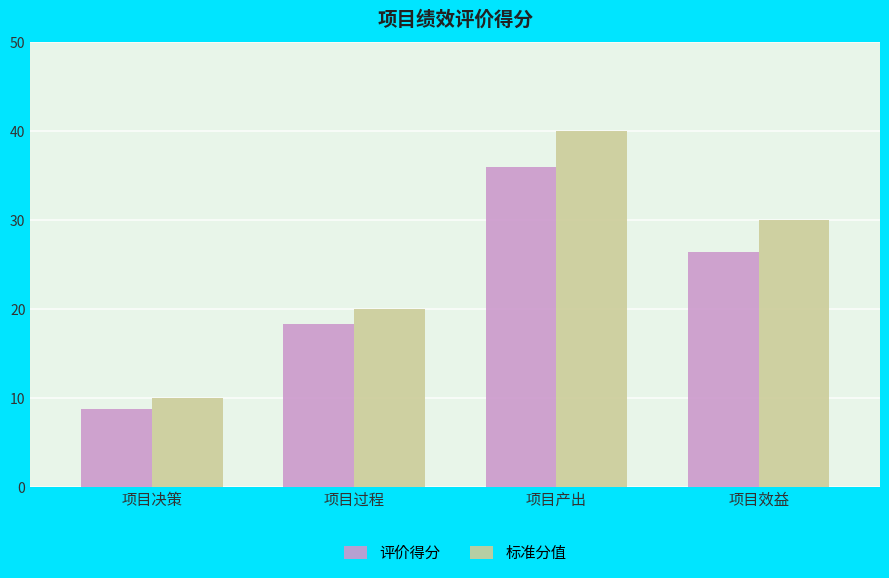

What are all the series names shown in the legend?

评价得分, 标准分值